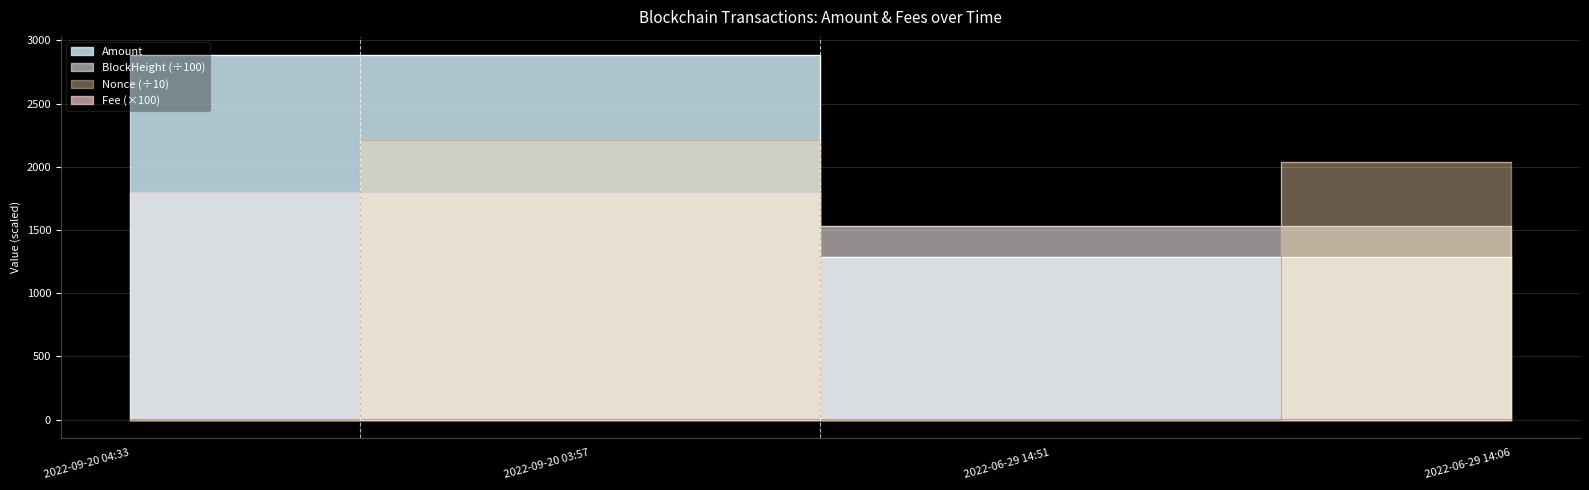

True or false: Amount has more than 1 points higher than both neighbors.

False